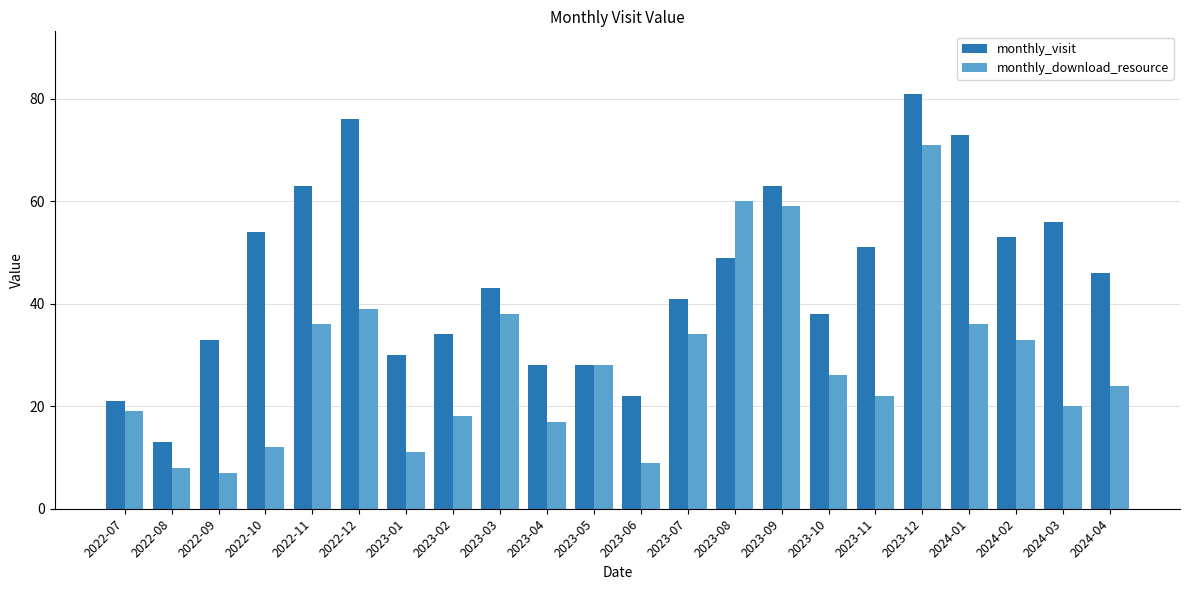

Rank the series at 2023-10 from lowest to highest value.

monthly_download_resource, monthly_visit